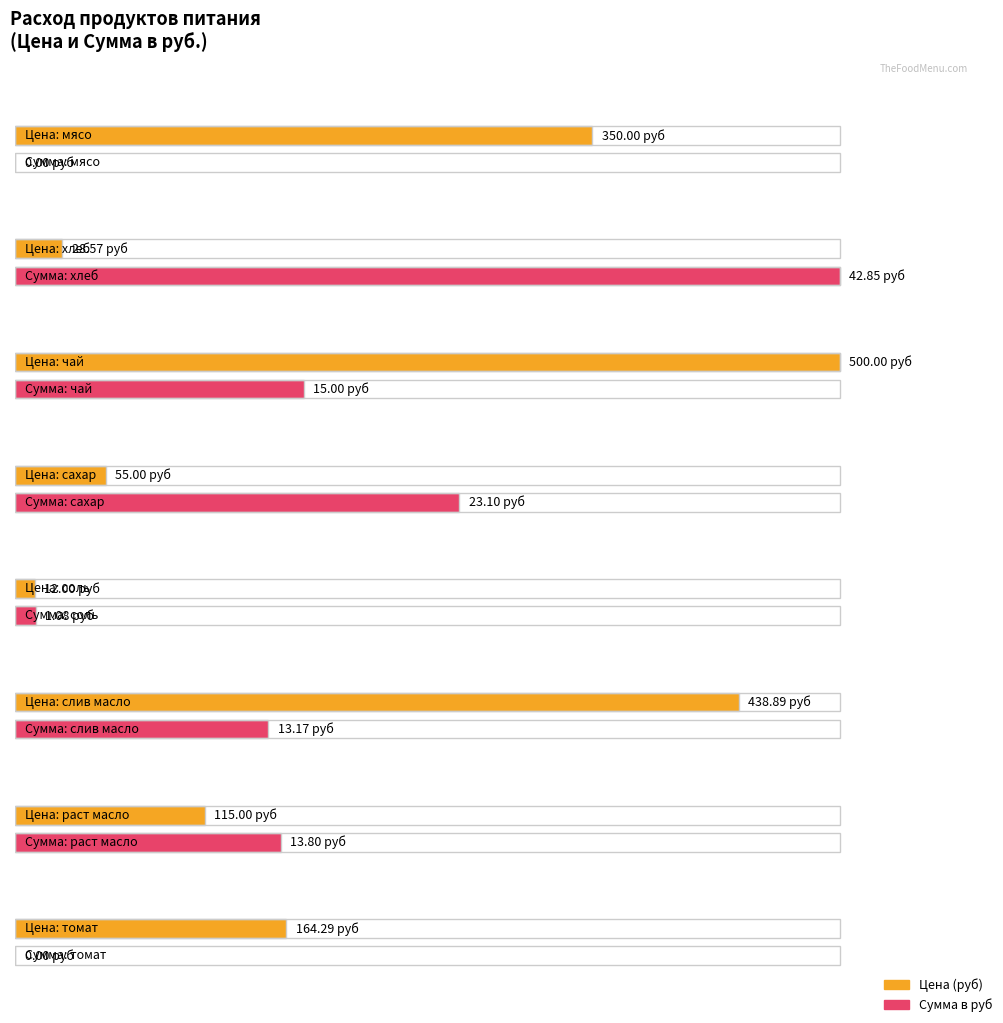

What are all the series names shown in the legend?

Цена, Сумма в руб